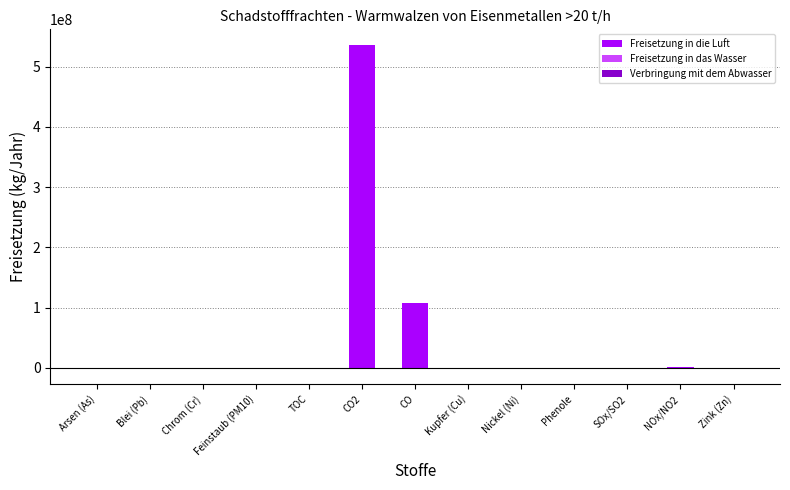

The Freisetzung in das Wasser series shows 0 at CO. True or false?

True